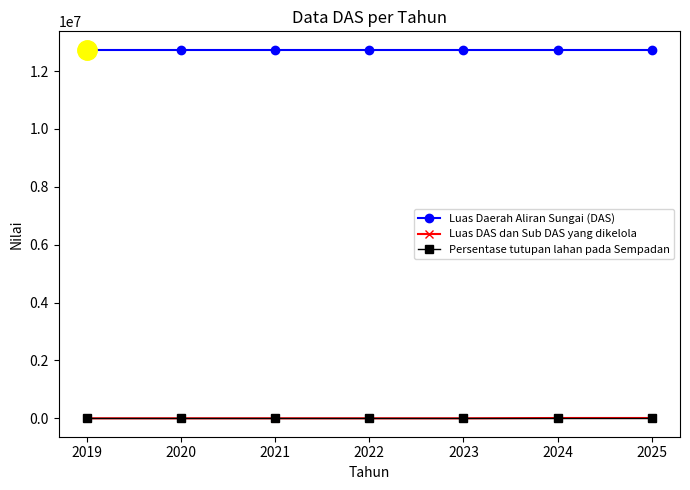

At how many categories does at least one series exceed 11905808?

7